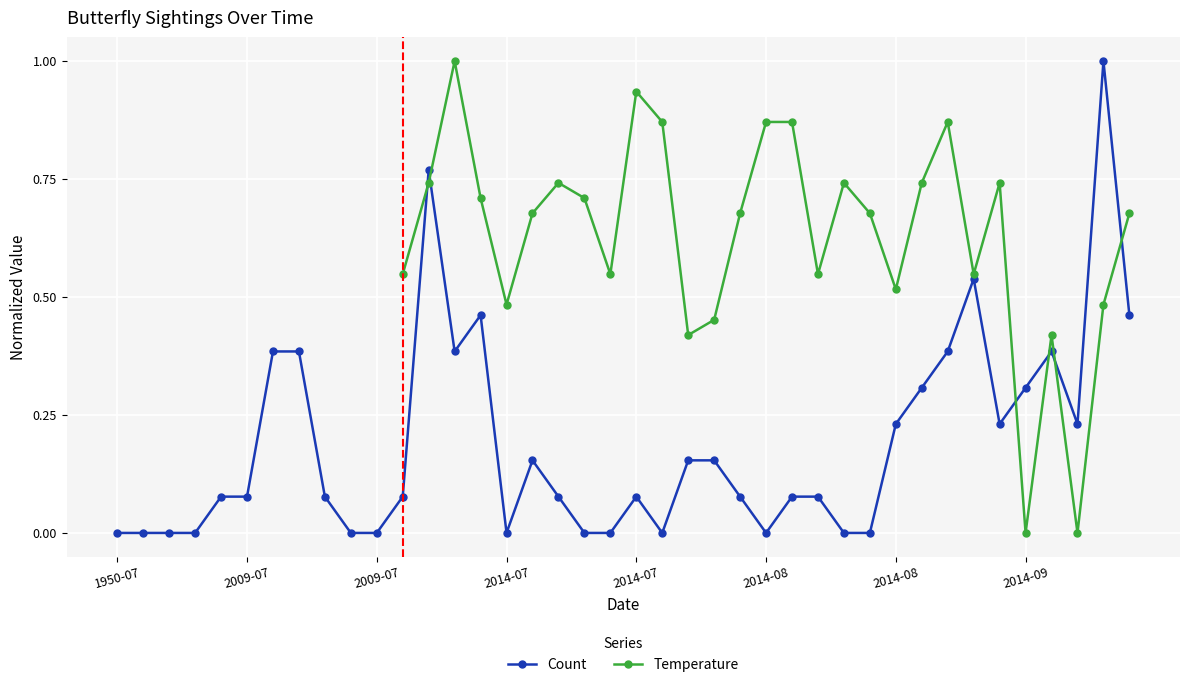

True or false: the data shows 0.0 at 2006-07-18.

True